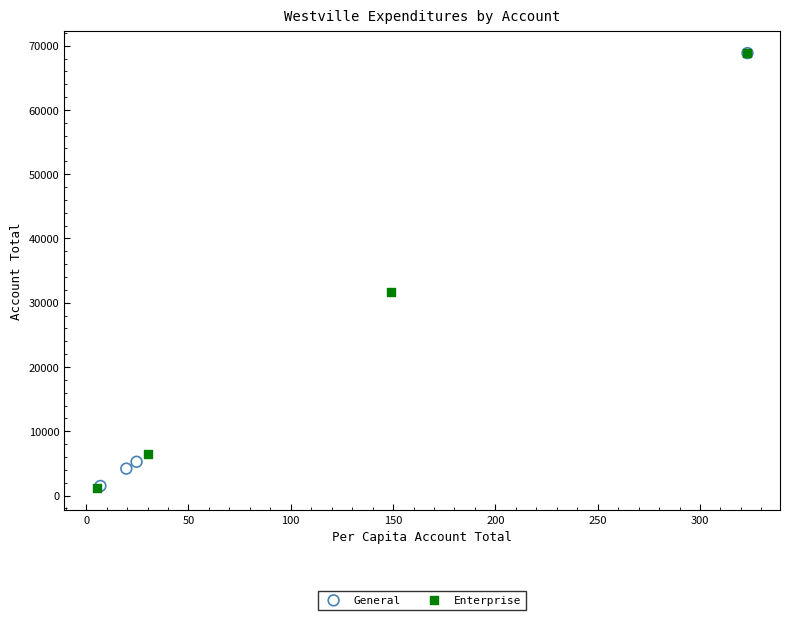

Which series has the widest spread of Y values?

Enterprise